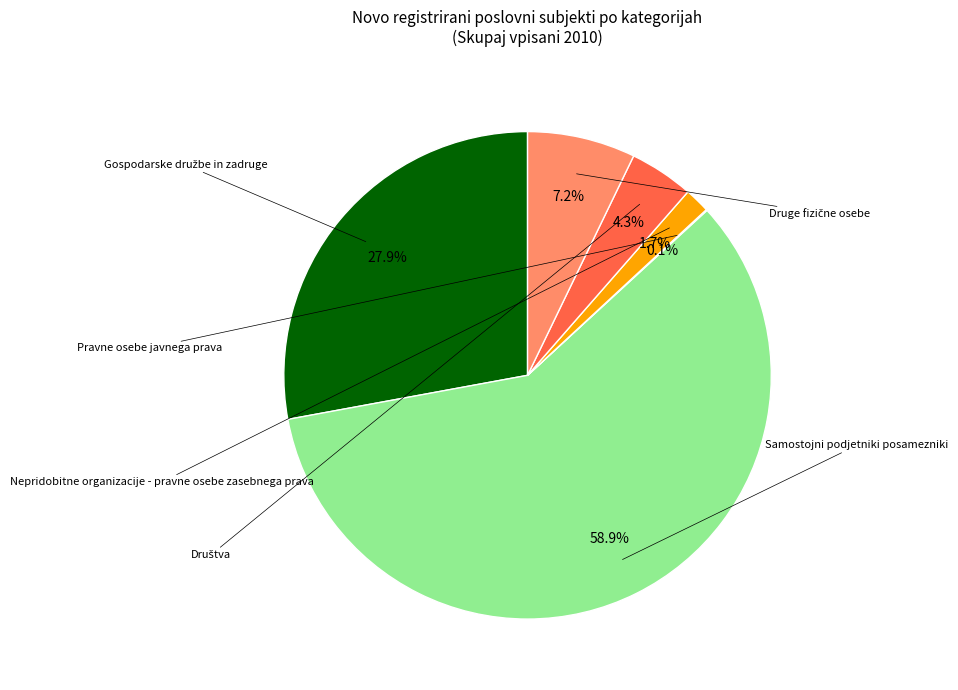

Is there a majority slice in this chart?

Yes